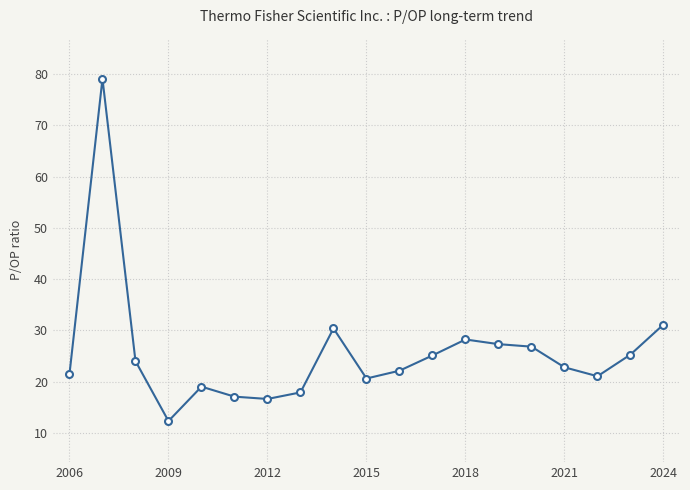

What is the minimum value shown in the chart?

12.3